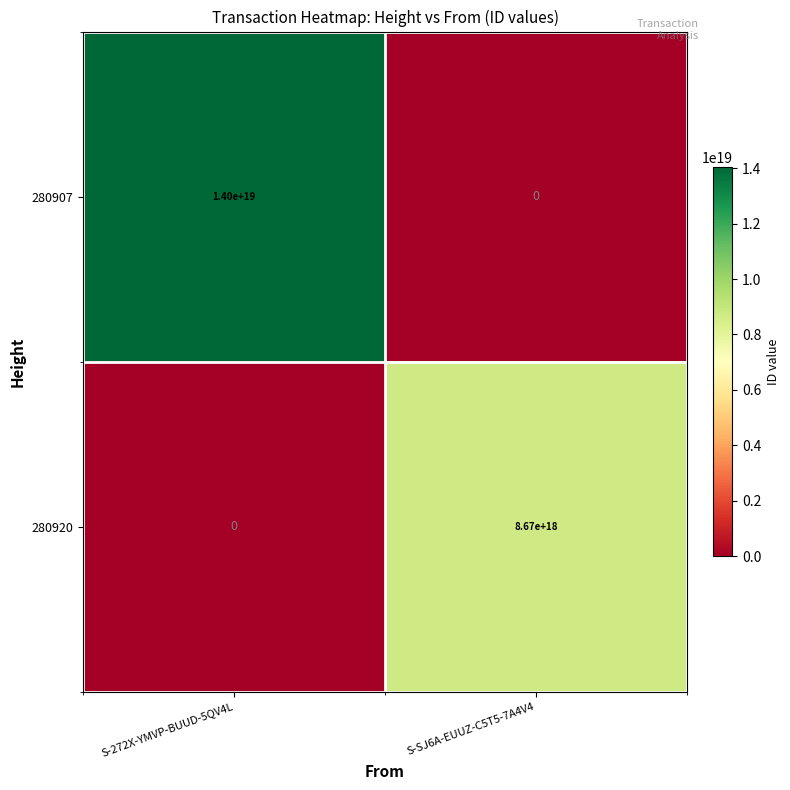

How many values in the 280907 series are below 14000000000000000000?

1